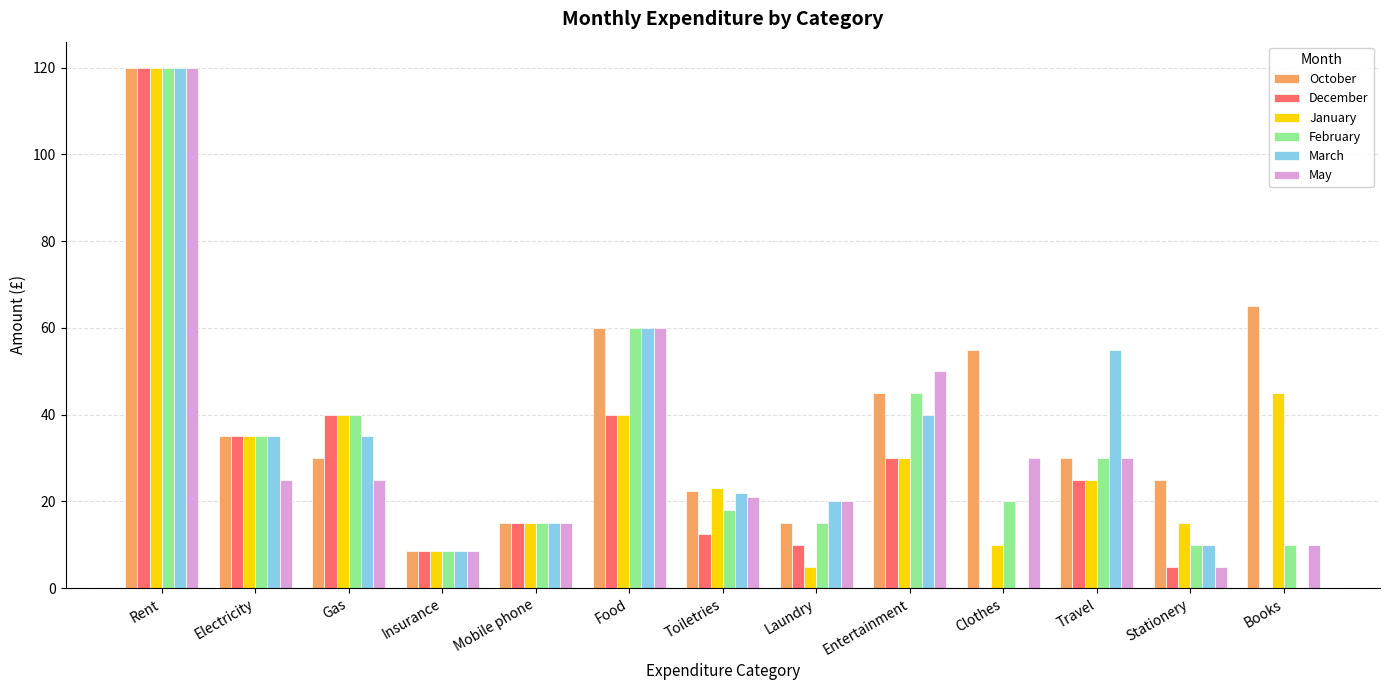

Reading left to right, extract all data points from this chart.

October: 120.0	35.0	30.0	8.5	15.0	60.0	22.5	15.0	45.0	55.0	30.0	25.0	65.0
December: 120.0	35.0	40.0	8.5	15.0	40.0	12.5	10.0	30.0	0.0	25.0	5.0	0.0
January: 120.0	35.0	40.0	8.5	15.0	40.0	23.0	5.0	30.0	10.0	25.0	15.0	45.0
February: 120.0	35.0	40.0	8.5	15.0	60.0	18.0	15.0	45.0	20.0	30.0	10.0	10.0
March: 120.0	35.0	35.0	8.5	15.0	60.0	22.0	20.0	40.0	0.0	55.0	10.0	0.0
May: 120.0	25.0	25.0	8.5	15.0	60.0	21.0	20.0	50.0	30.0	30.0	5.0	10.0